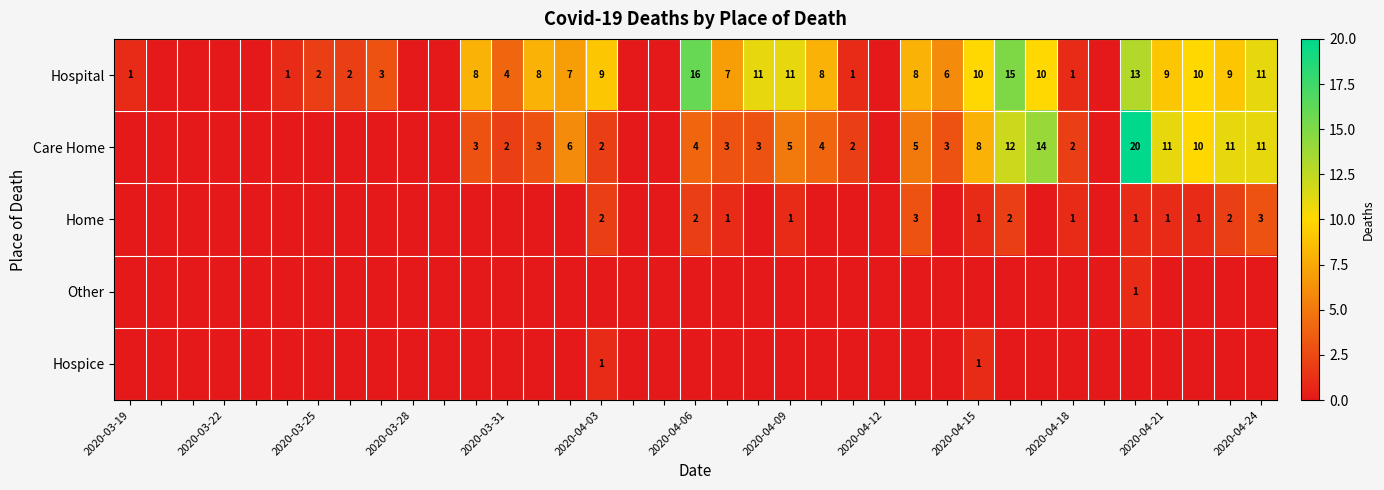

The value of Home at 2020-04-06 is 3. True or false?

False